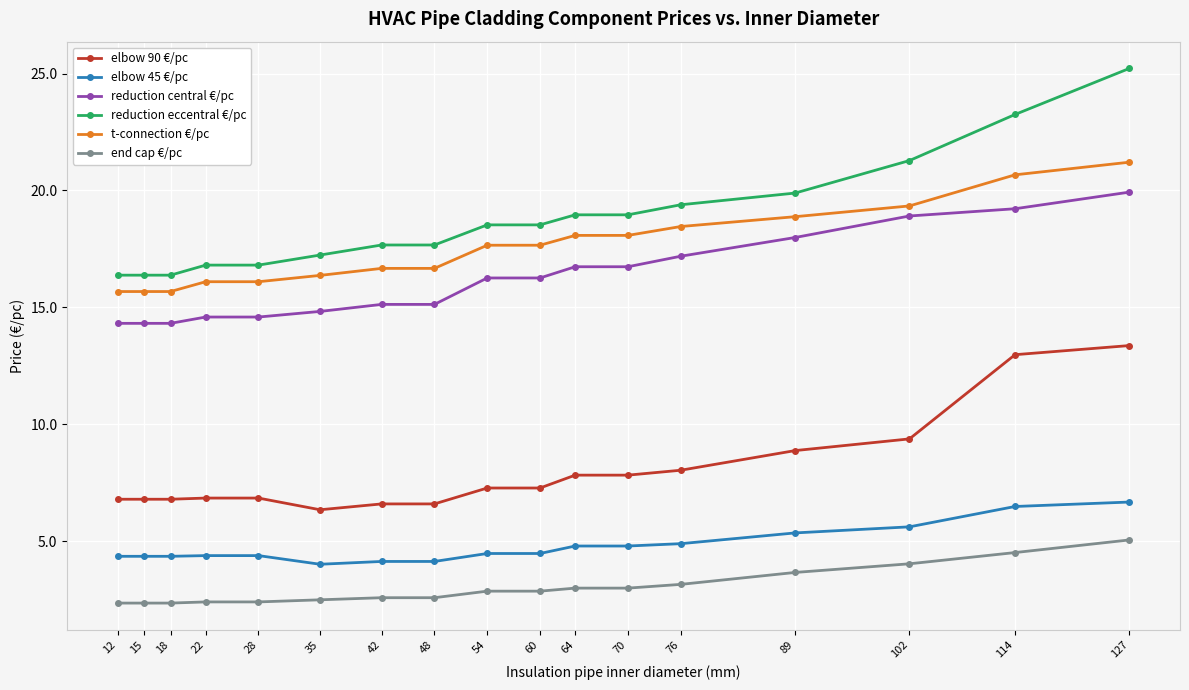

What value does the t-connection €/pc series have at 18?

15.7